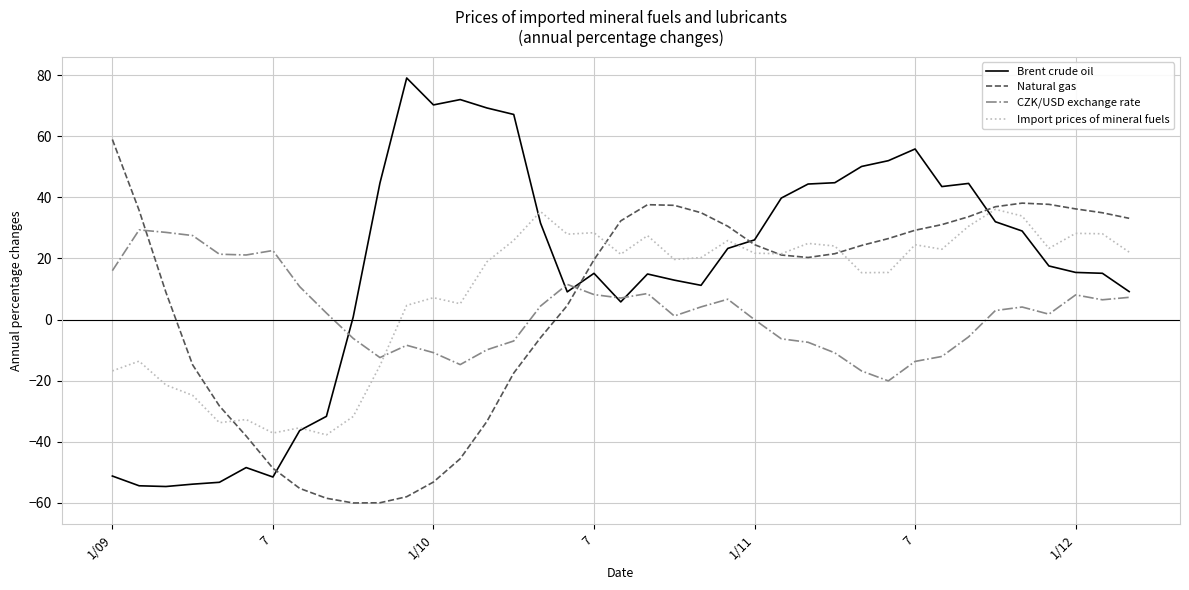

Rank the series by their maximum value, from highest to lowest.

Brent crude oil, Natural gas, Import prices of mineral fuels, CZK/USD exchange rate